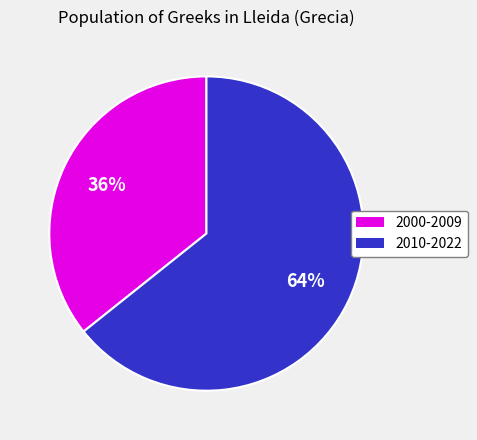

How many slices are in this pie chart?

2